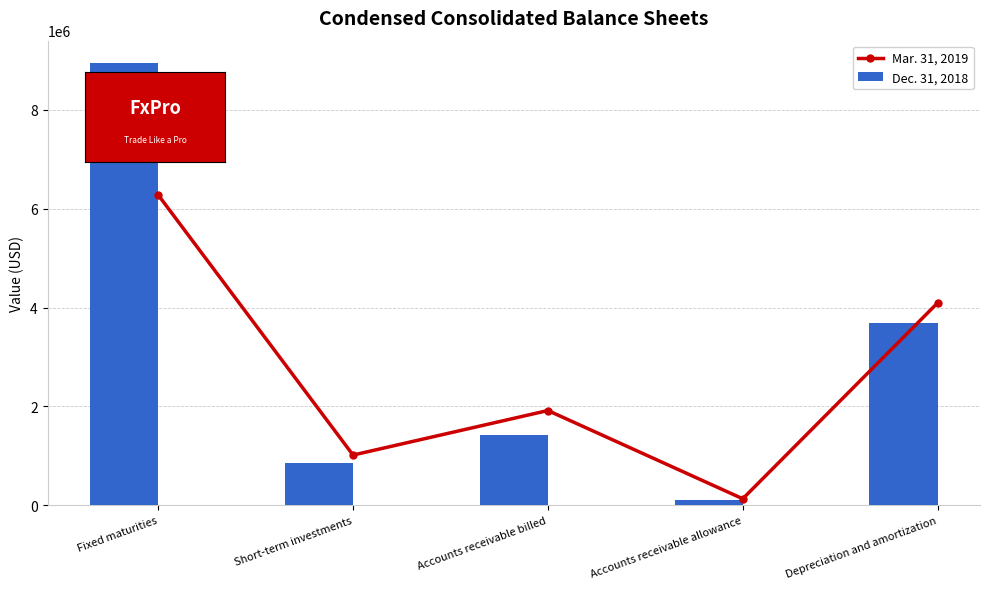

Which series has the largest total across all categories?

Dec. 31, 2018